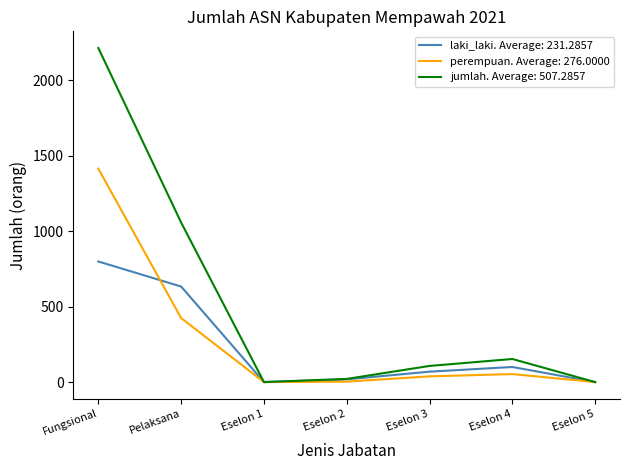

List the series in order of their peak value, lowest first.

laki_laki. Average: 231.2857, perempuan. Average: 276.0000, jumlah. Average: 507.2857